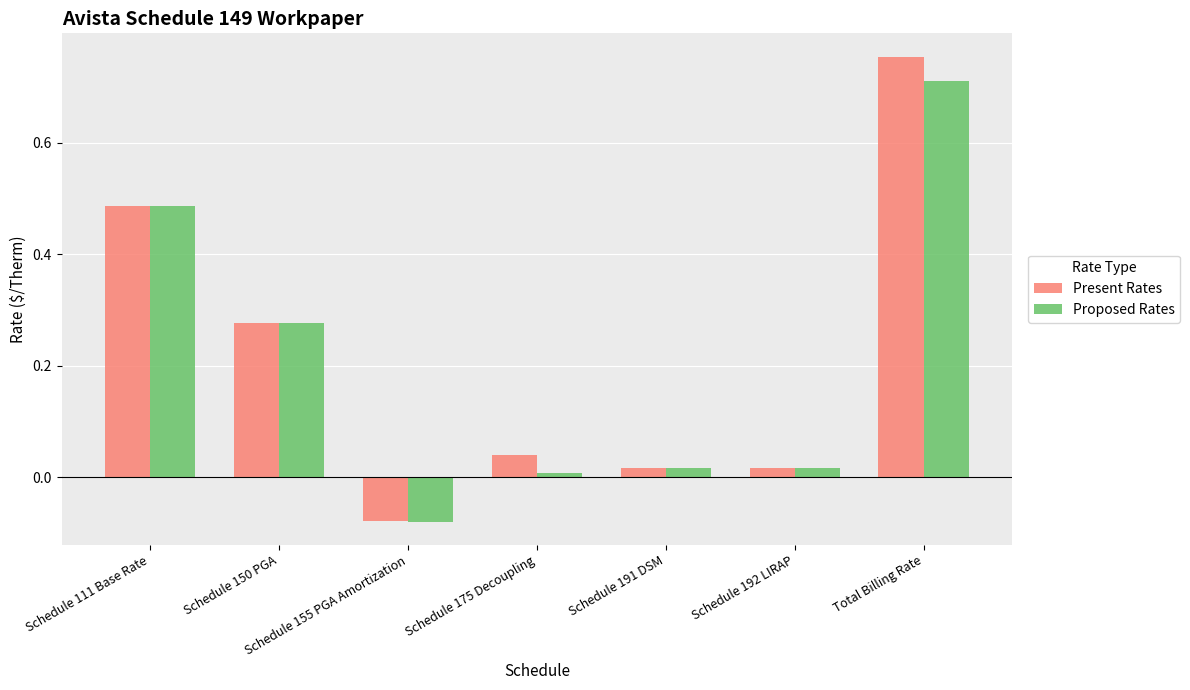

Which series has the largest range (max minus min)?

Present Rates